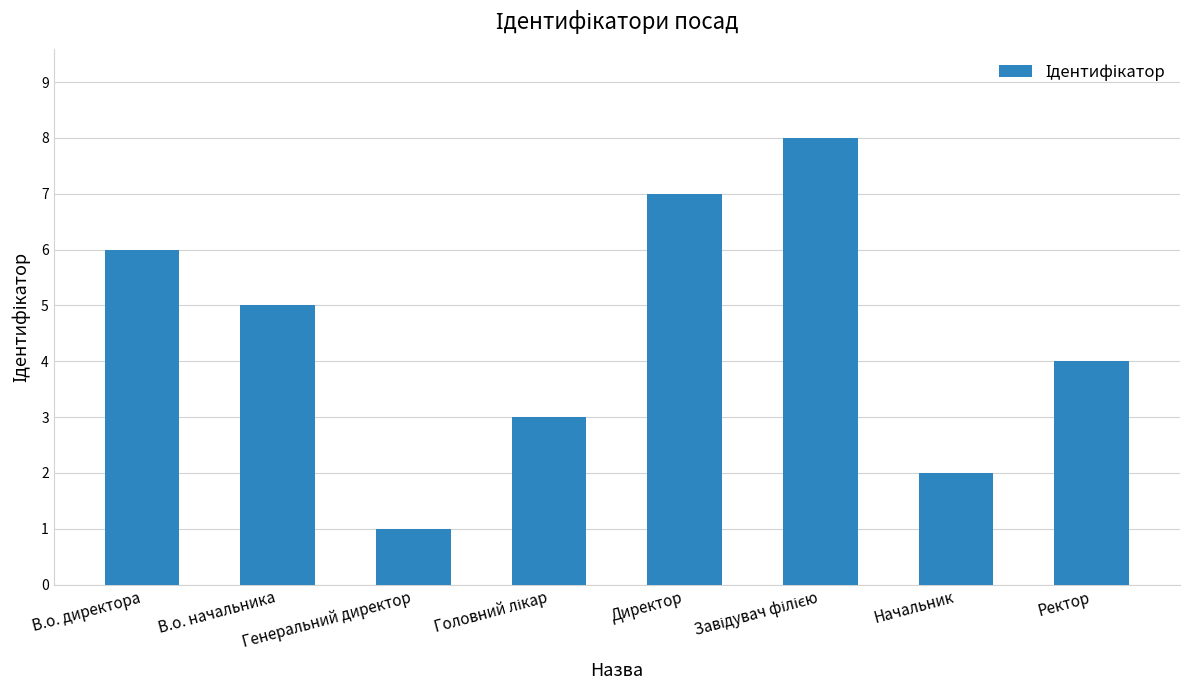

What is the smallest value displayed?

1